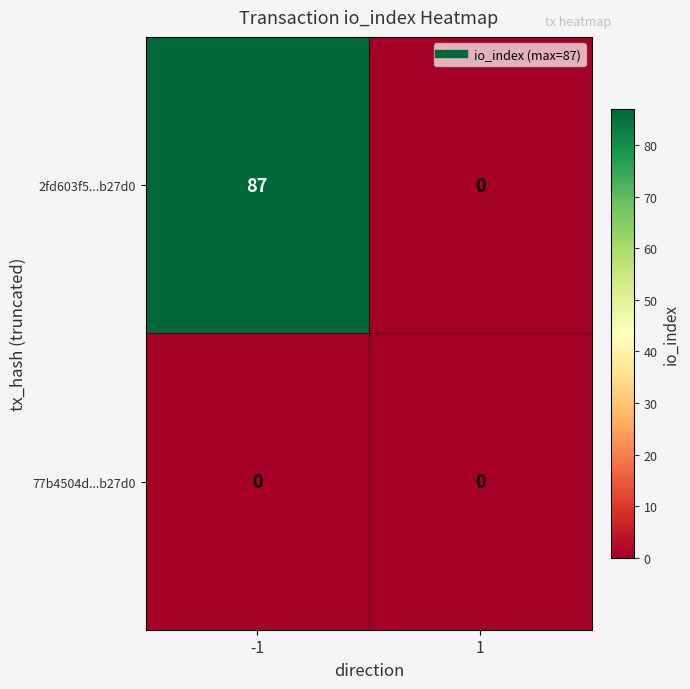

Reading right to left, extract all data points from this chart.

2fd603f5...b27d0: 1=0	-1=87
77b4504d...b27d0: 1=0	-1=0